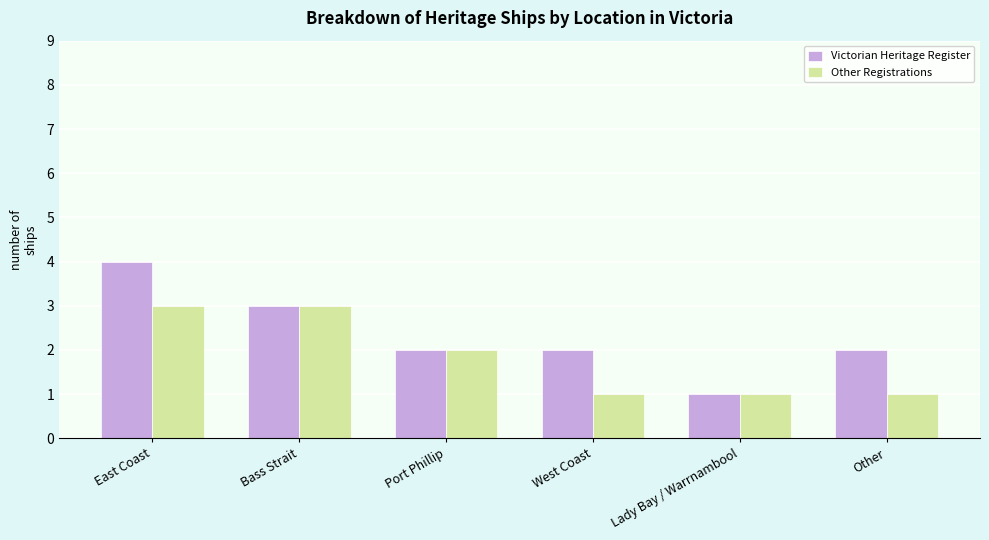

What are all the series names shown in the legend?

Victorian Heritage Register, Other Registrations